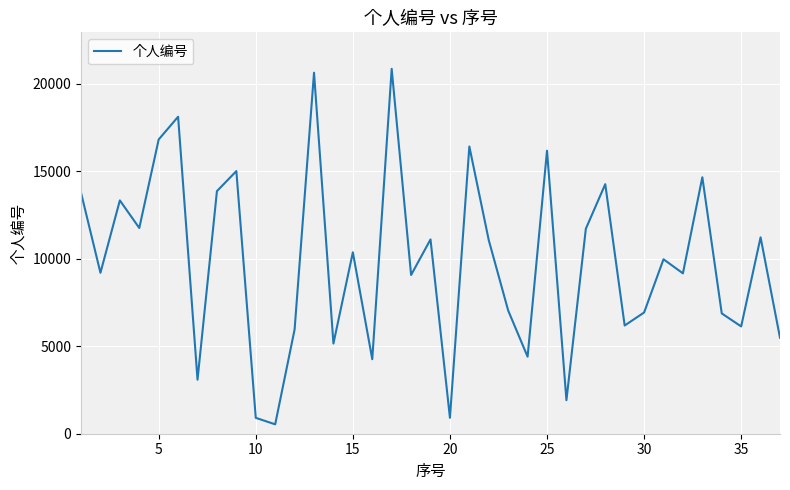

What is the smallest value displayed?

537